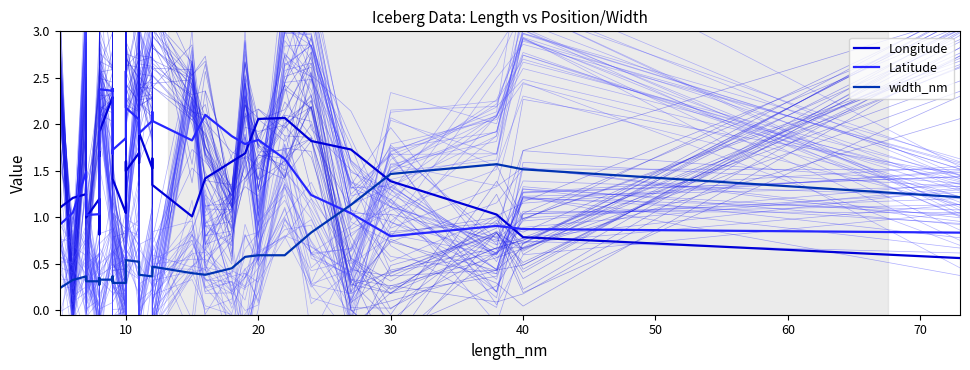

Rank the series at 10 from lowest to highest value.

width_nm, Latitude, Longitude